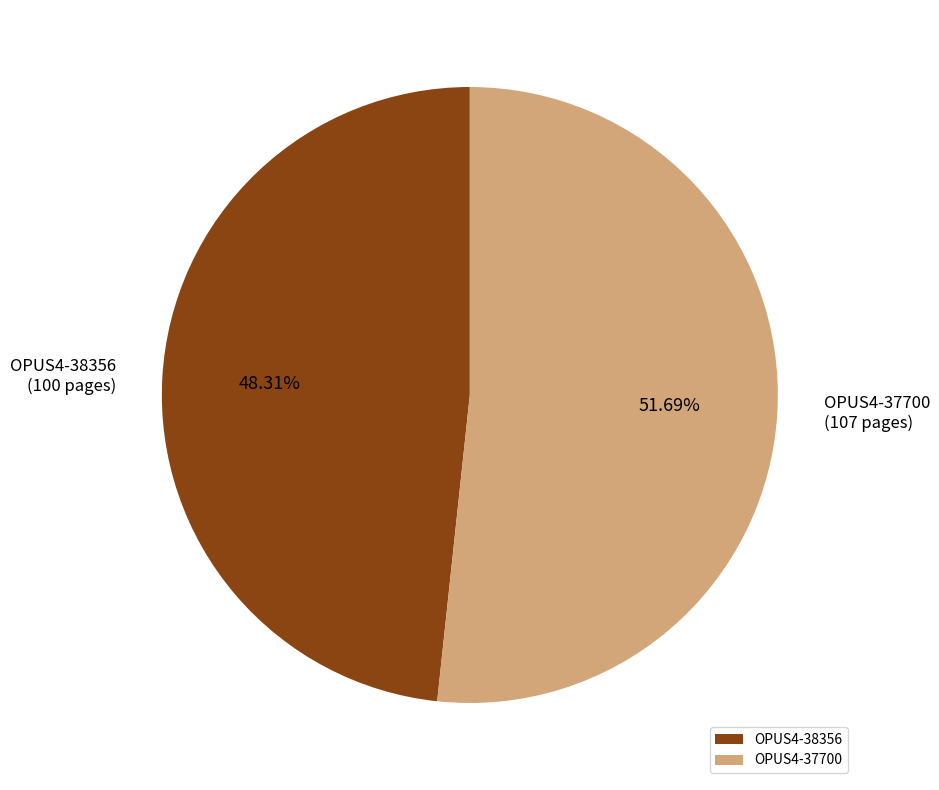

Does OPUS4-37700 represent more than half of the total?

Yes